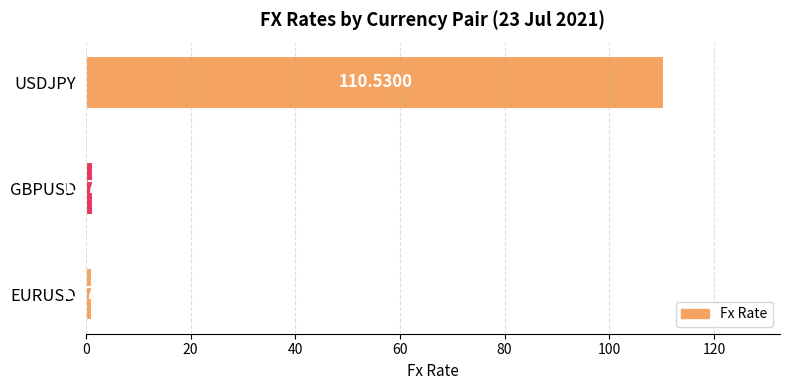

Rank the categories by value from highest to lowest.

USDJPY, GBPUSD, EURUSD